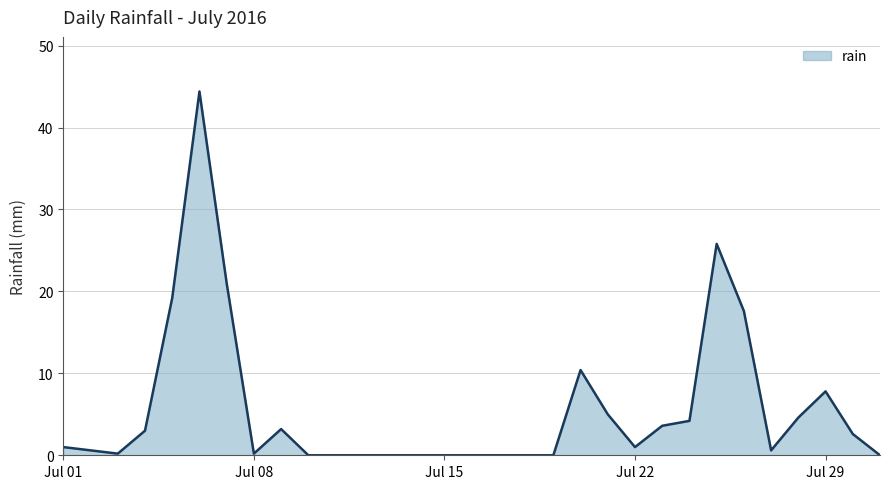

How many interior local peaks (higher than both neighbors) does the data have?

5